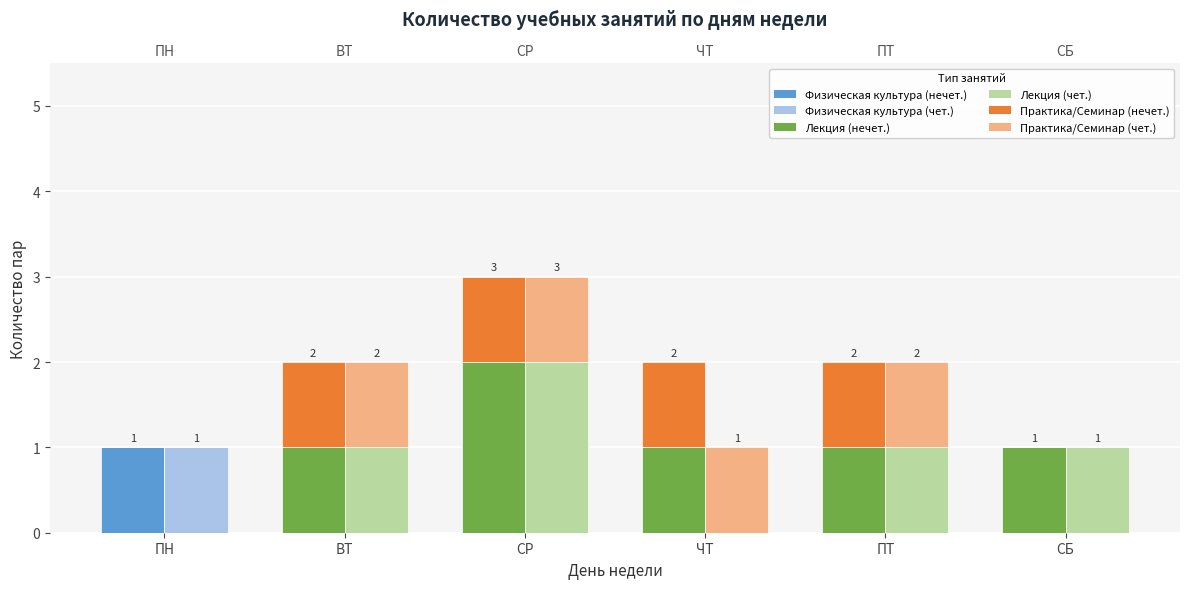

Count the Лекция (нечет.) values in the range 1 to 2.

5